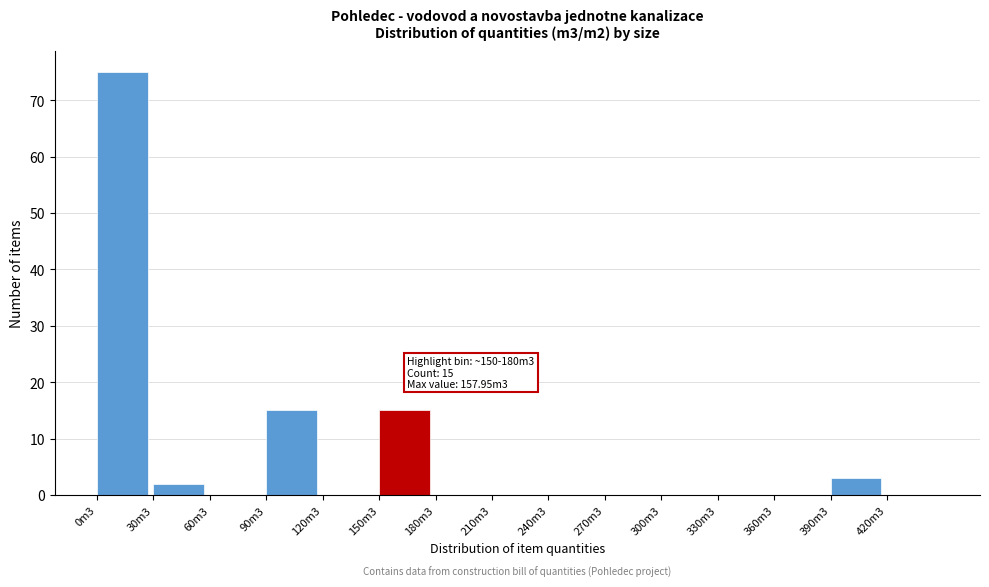

Reading left to right, extract all data points from this chart.

0m3=75	30m3=2	60m3=0	90m3=15	120m3=0	150m3=15	180m3=0	210m3=0	240m3=0	270m3=0	300m3=0	330m3=0	360m3=0	390m3=3	420m3=0